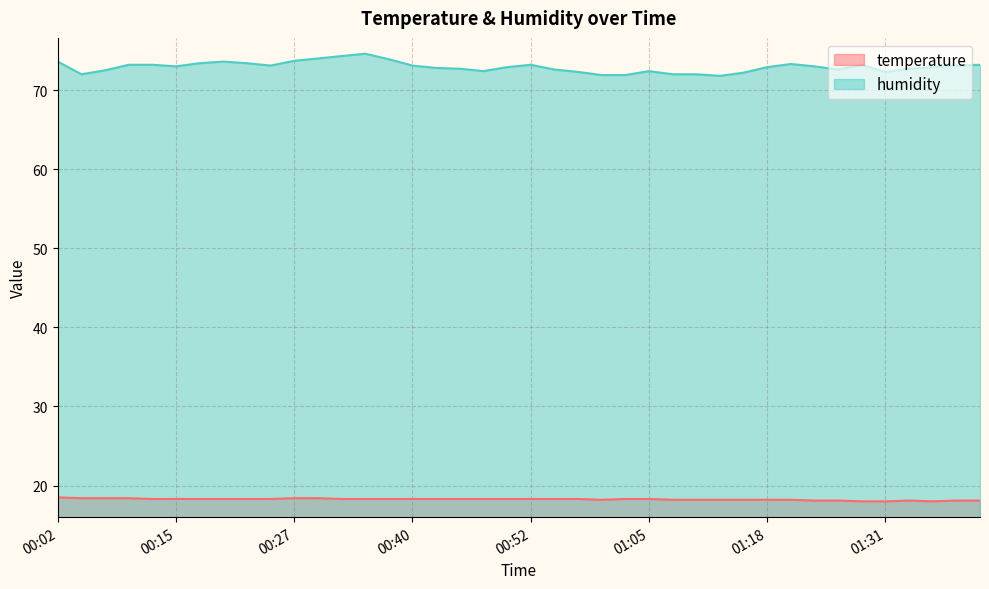

Rank the series at 01:05 from highest to lowest value.

humidity, temperature